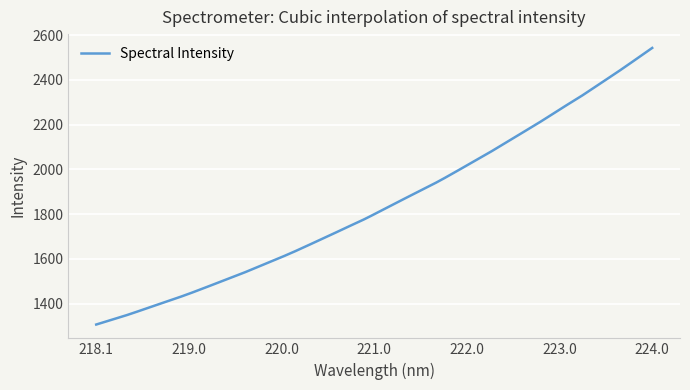

What is the maximum value shown in the chart?

2543.1